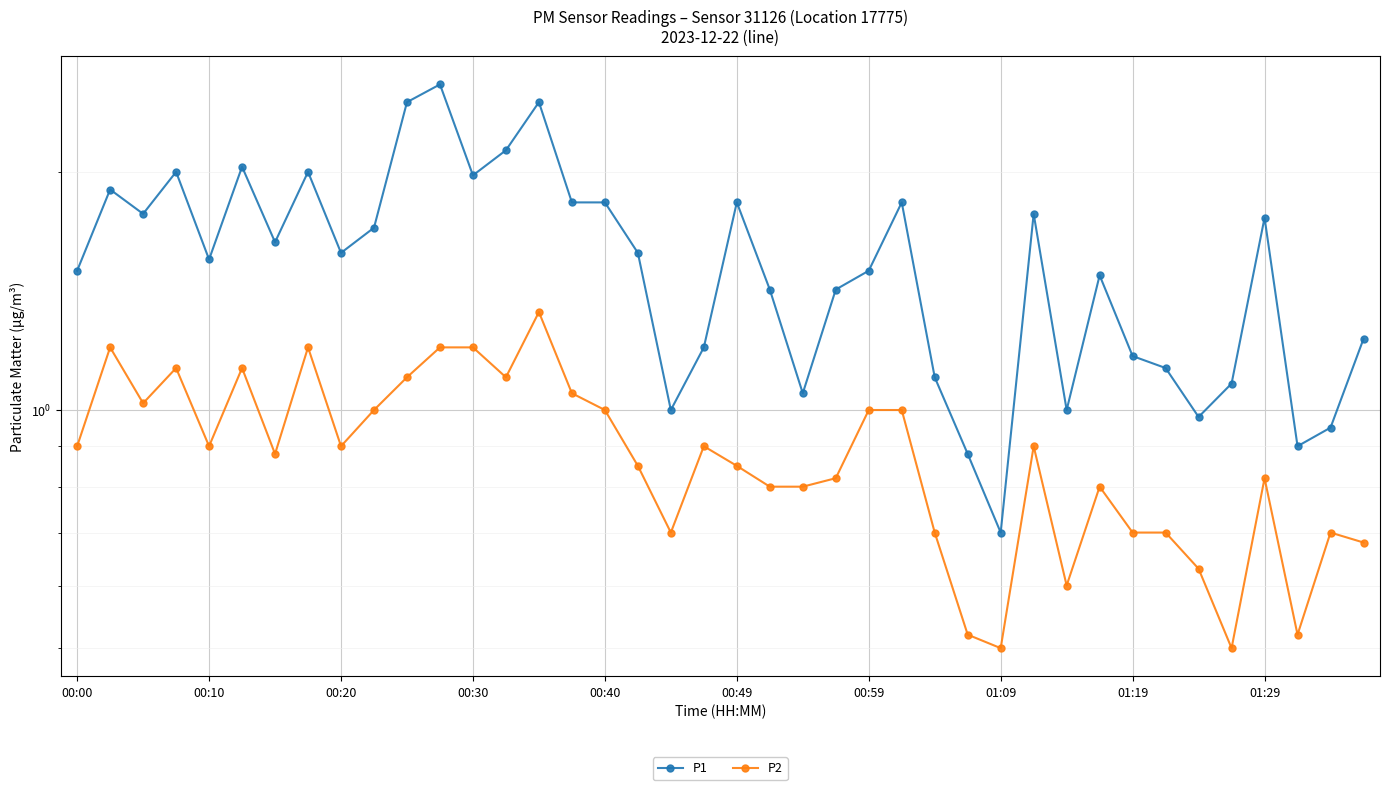

Is it true that P1 equals 1.8 at 00:40?

True